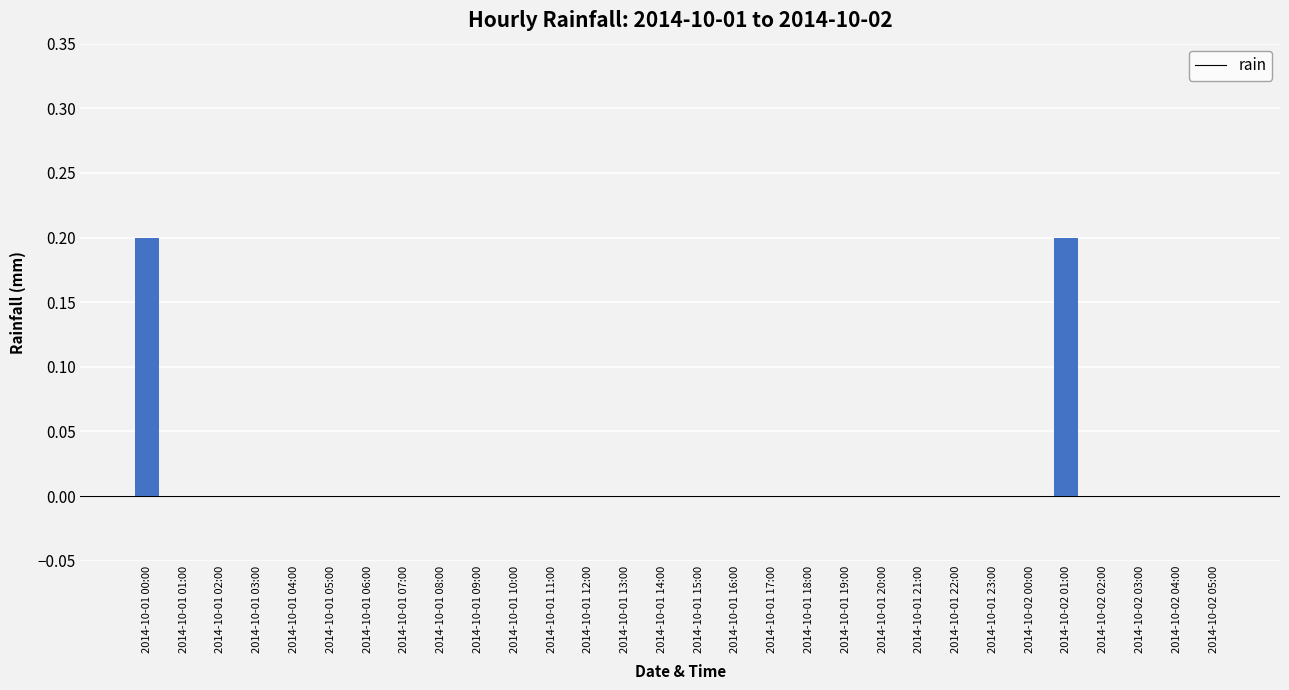

Reading left to right, what are all the values shown in this chart?

0.2	0.0	0.0	0.0	0.0	0.0	0.0	0.0	0.0	0.0	0.0	0.0	0.0	0.0	0.0	0.0	0.0	0.0	0.0	0.0	0.0	0.0	0.0	0.0	0.0	0.2	0.0	0.0	0.0	0.0